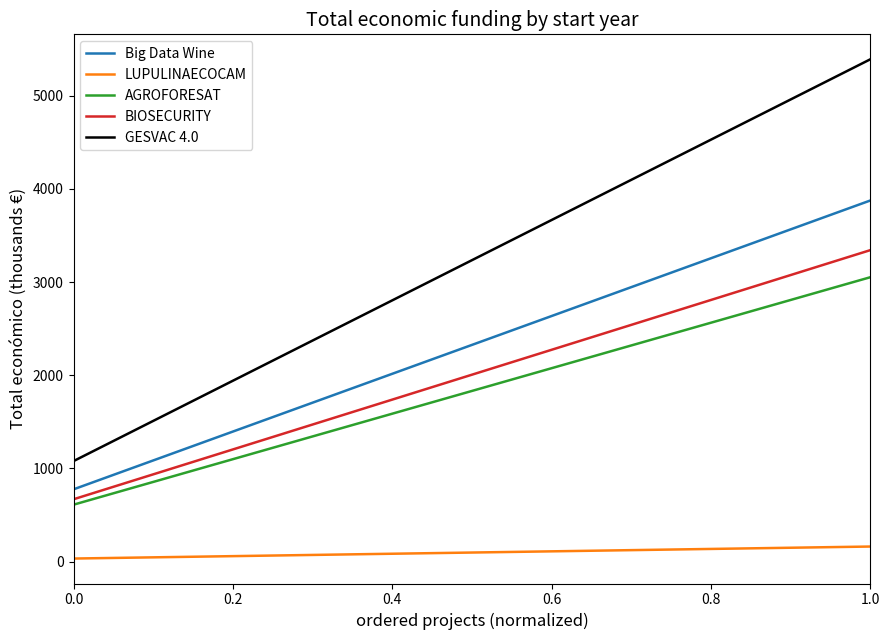

What is the difference between the maximum and second lowest values in the BIOSECURITY series?

2005.4